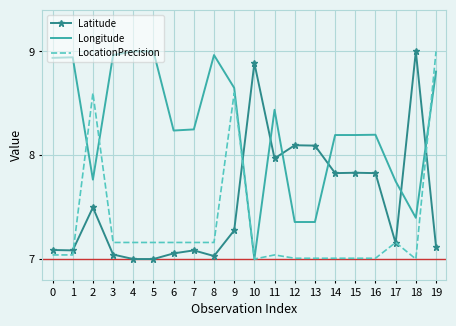

How many series are shown in this chart?

3